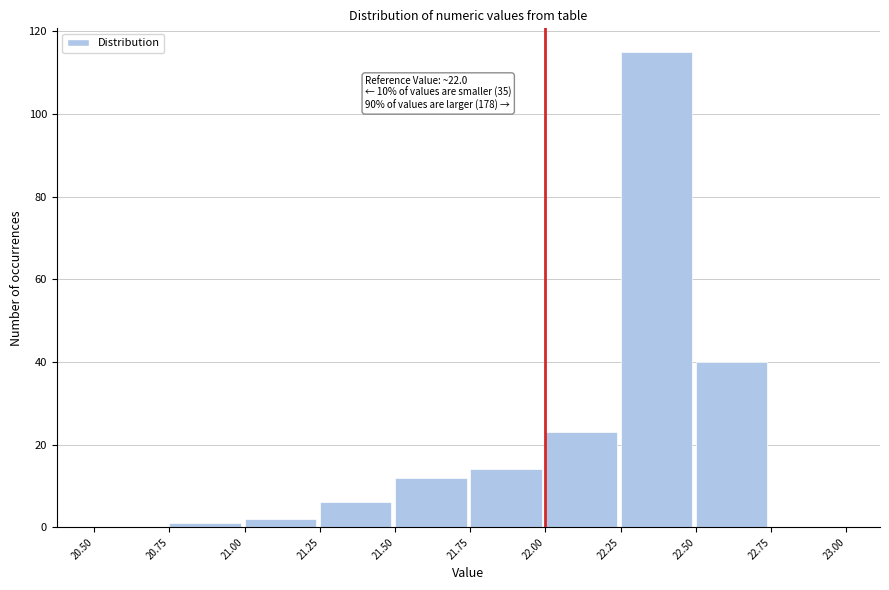

Over which range of the x-axis is the bar tallest?

22.25 to 22.50